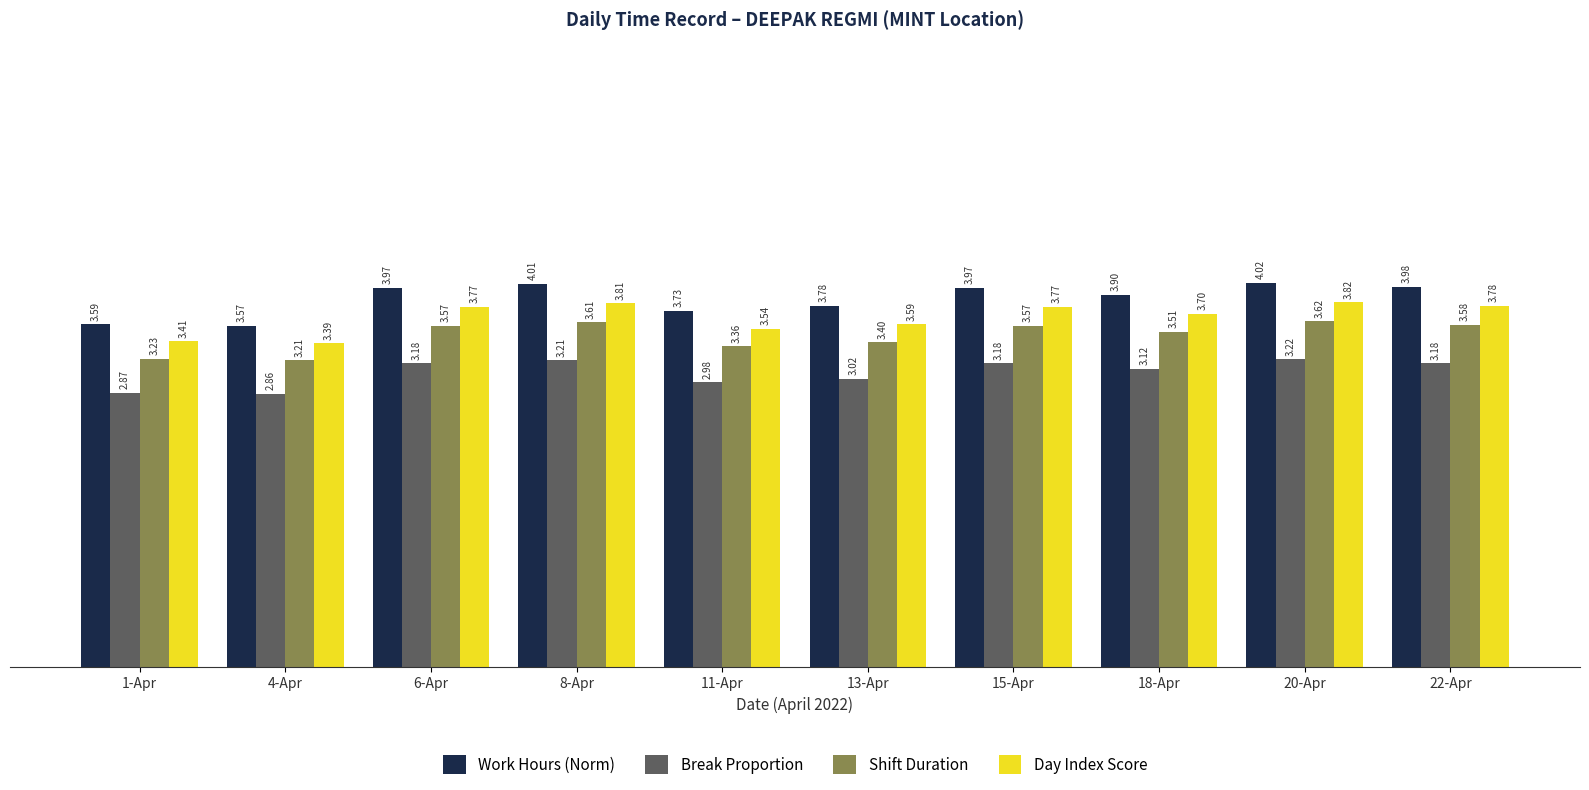

What is the spread (max minus min) of values at 22-Apr?

0.8